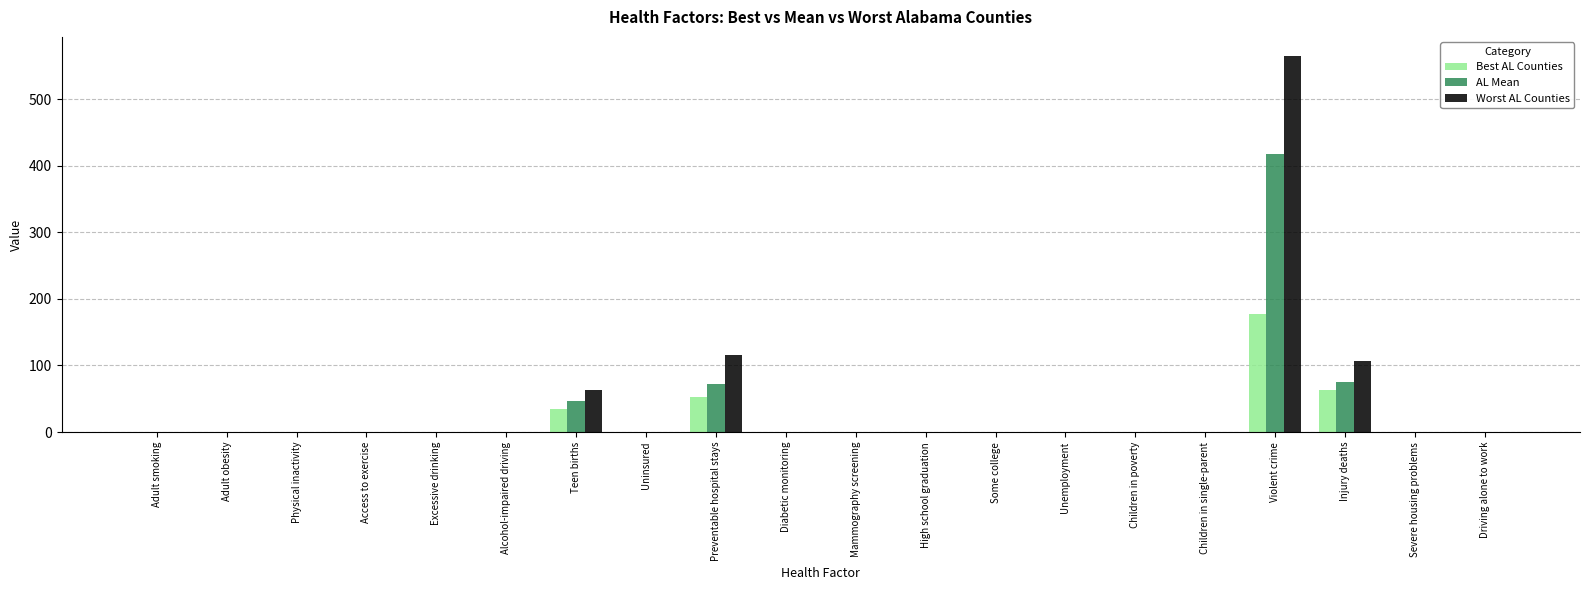

What is the sum of all Best AL Counties values?

333.4